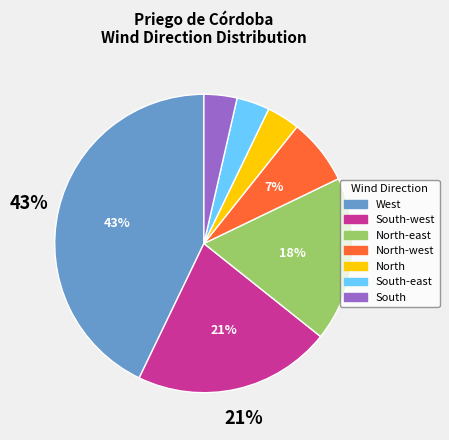

Is there a majority slice in this chart?

No